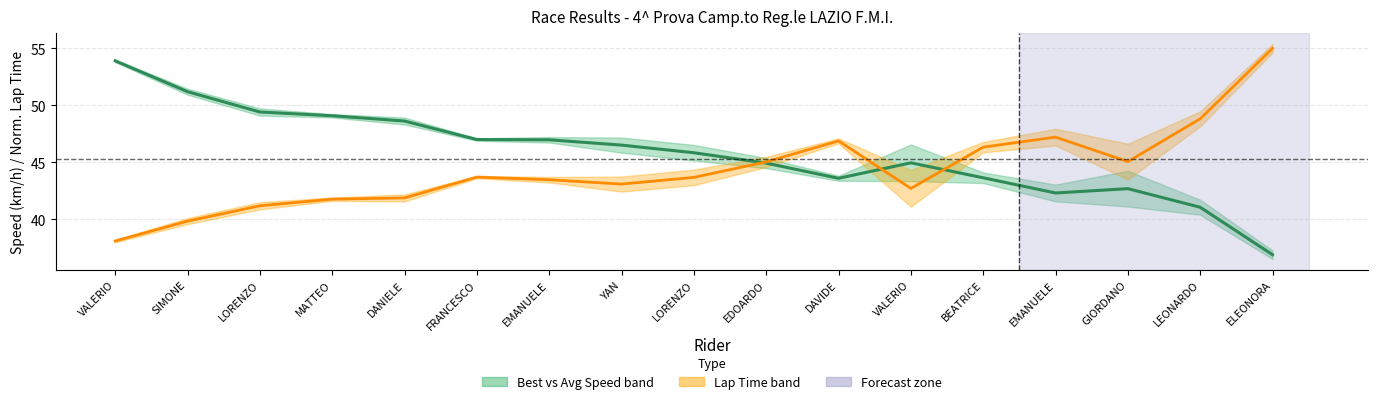

Reading left to right, what are all the values shown in this chart?

Mid Speed: VALERIO=53.9	SIMONE=51.2	LORENZO=49.4	MATTEO=49.1	DANIELE=48.6	FRANCESCO=47.0	EMANUELE=47.0	YAN=46.5	LORENZO=45.8	EDOARDO=44.9	DAVIDE=43.6	VALERIO=45.0	BEATRICE=43.6	EMANUELE=42.3	GIORDANO=42.7	LEONARDO=41.1	ELEONORA=36.9
Mean Lap Time: VALERIO=38.1	SIMONE=39.8	LORENZO=41.2	MATTEO=41.8	DANIELE=41.9	FRANCESCO=43.7	EMANUELE=43.5	YAN=43.1	LORENZO=43.7	EDOARDO=45.0	DAVIDE=46.9	VALERIO=42.7	BEATRICE=46.3	EMANUELE=47.2	GIORDANO=45.1	LEONARDO=48.8	ELEONORA=55.0